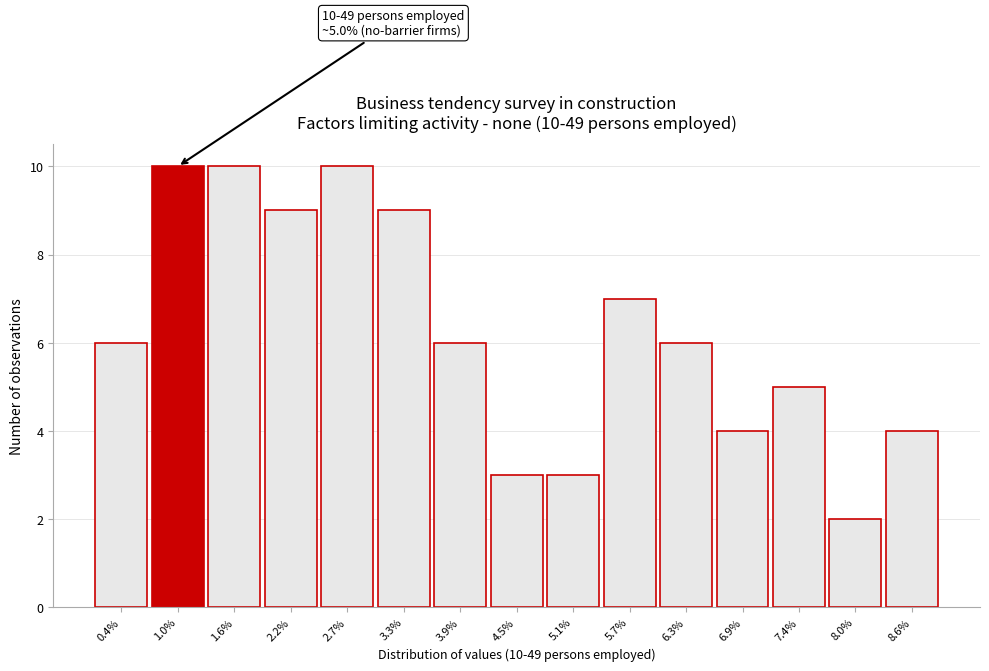

Reading right to left, list all the values displayed in this chart.

4	2	5	4	6	7	3	3	6	9	10	9	10	10	6